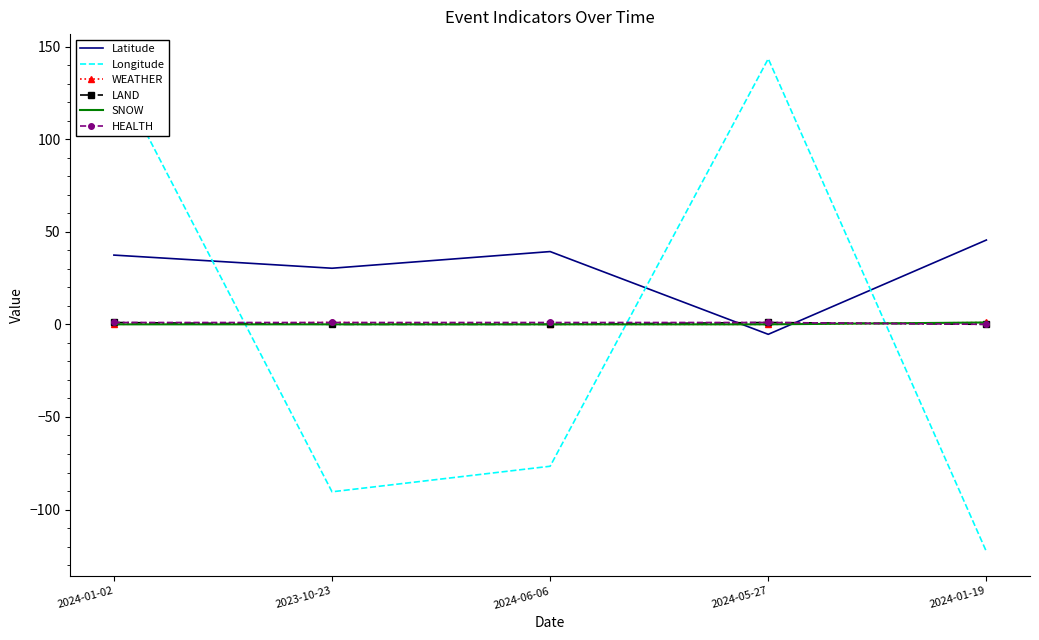

Between 2024-01-02 and 2024-05-27, which series saw the biggest shift?

Latitude